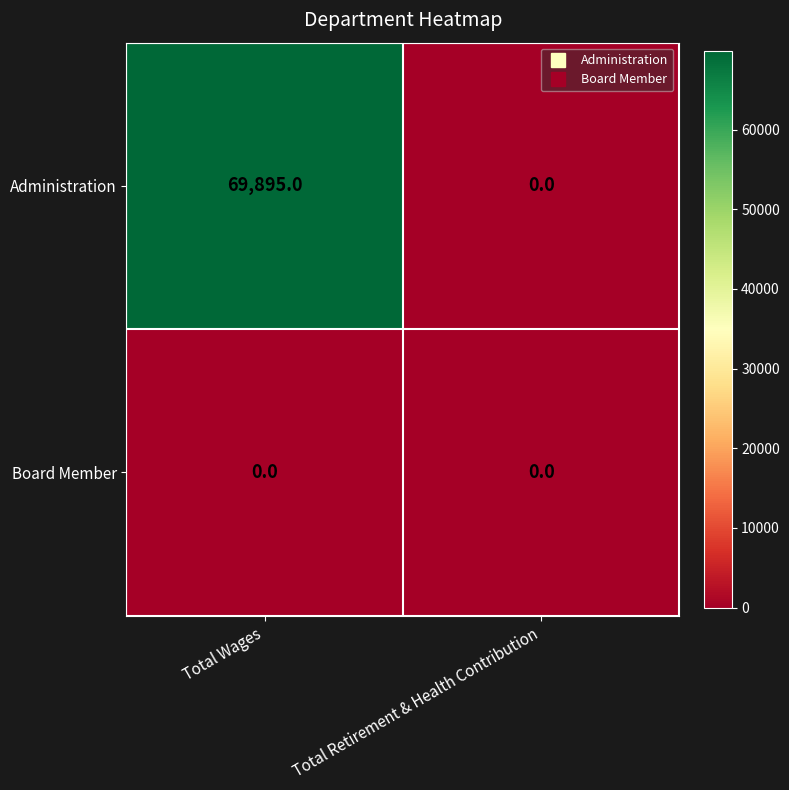

Rank the series by their maximum value, from lowest to highest.

Board Member, Administration